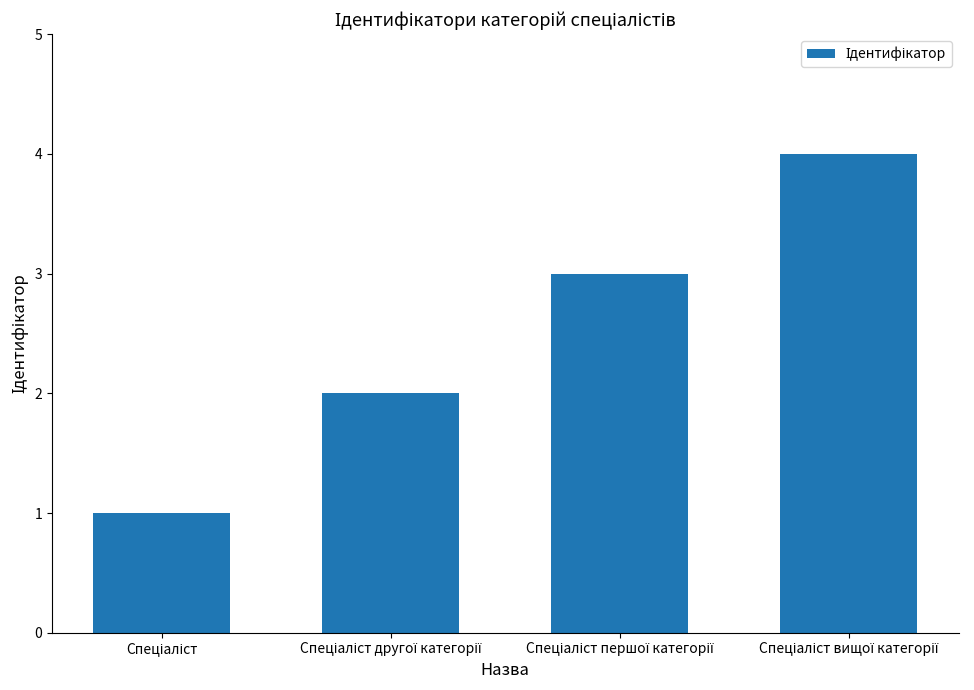

What is the maximum value shown in the chart?

4